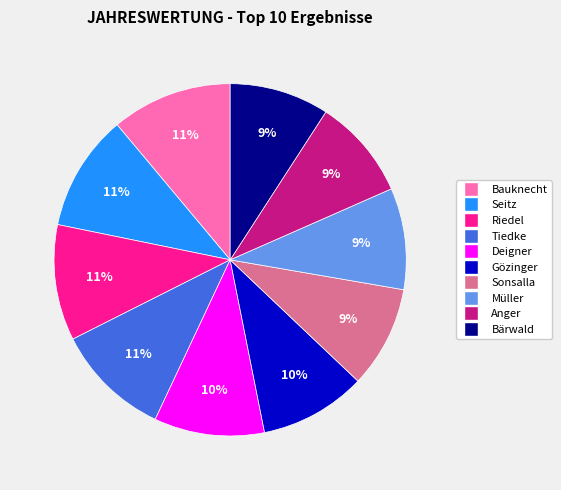

Which has a higher value, Anger or Riedel?

Riedel